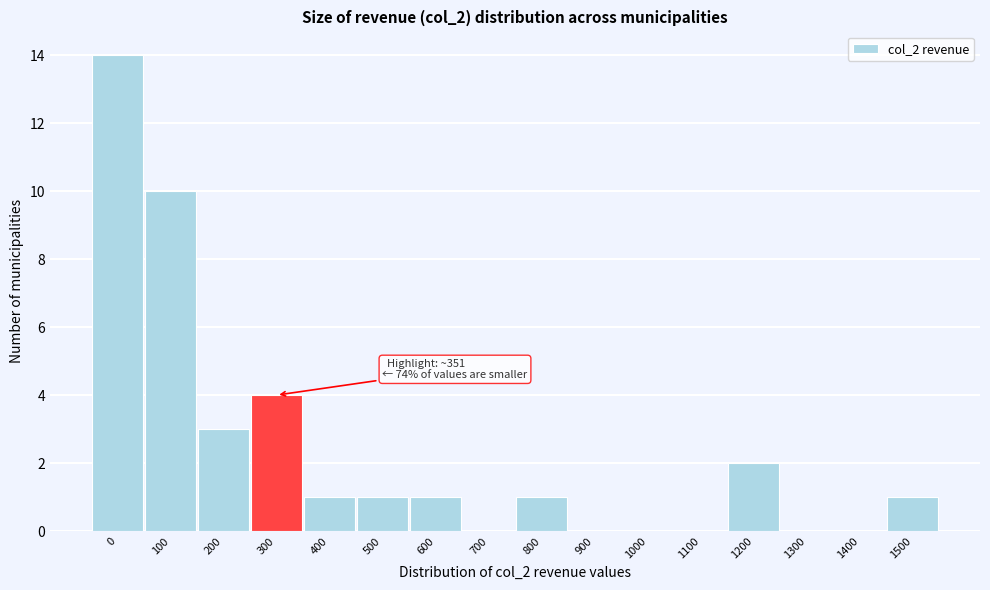

Reading left to right, list all the values displayed in this chart.

0=14	100=10	200=3	300=4	400=1	500=1	600=1	700=0	800=1	900=0	1000=0	1100=0	1200=2	1300=0	1400=0	1500=1